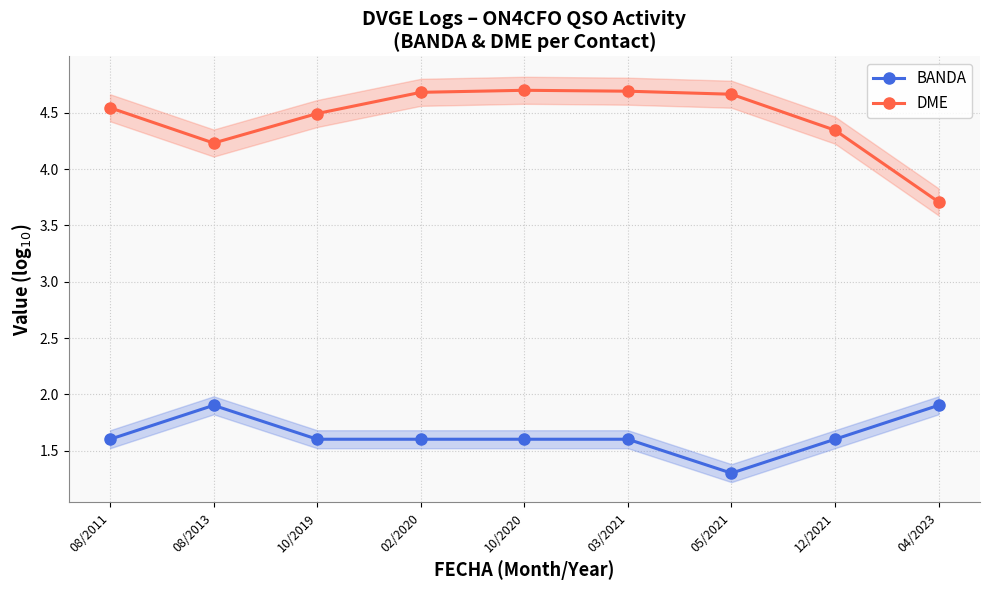

At which category does BANDA reach its first local peak?

08/2013